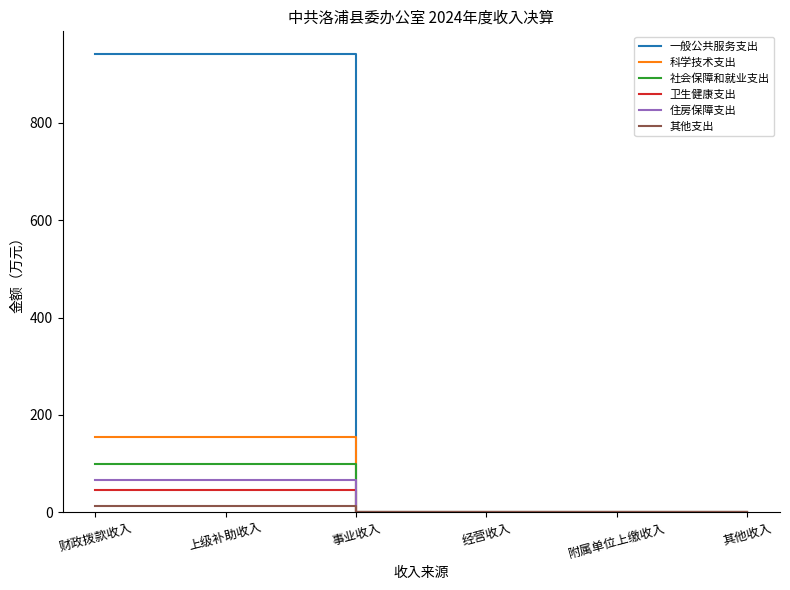

True or false: 社会保障和就业支出 has a value of 156.9 at 财政拨款收入.

False